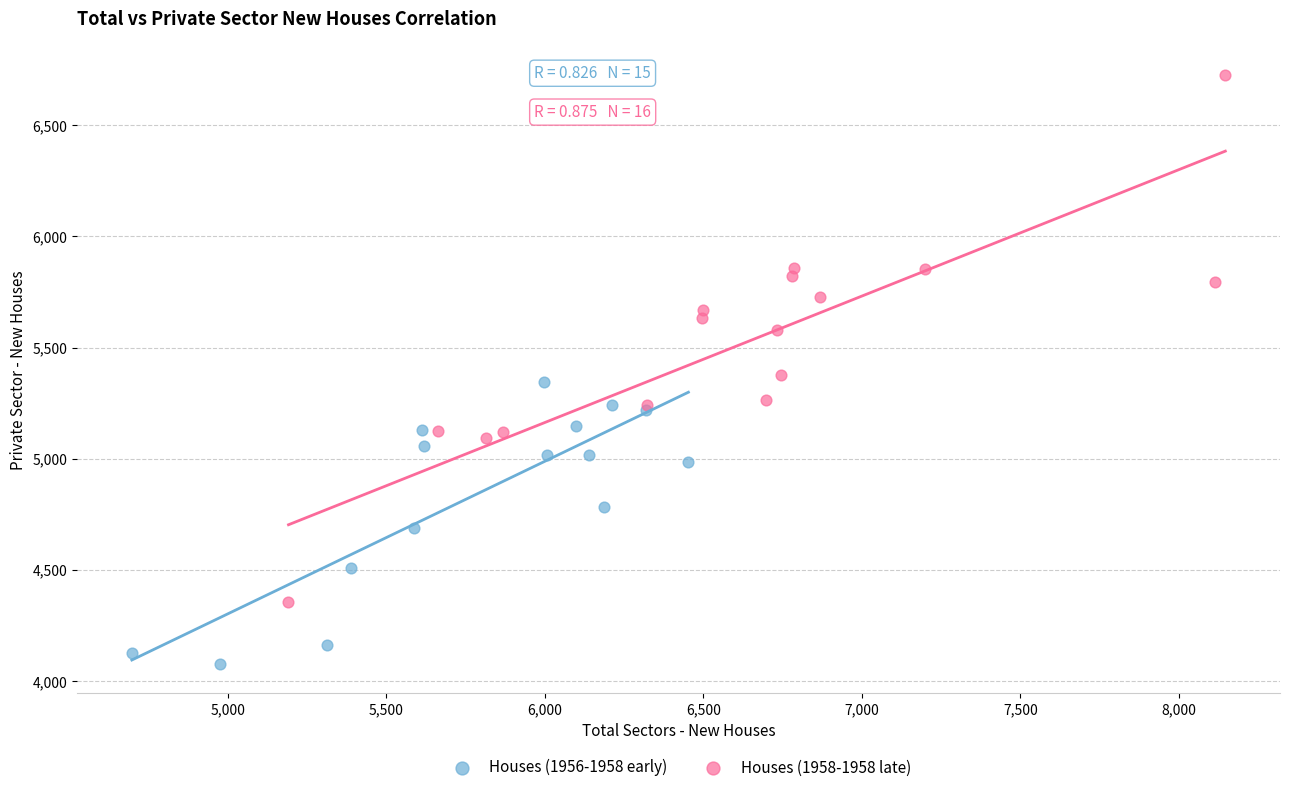

Which series reaches the maximum Y coordinate?

Houses (1958-1958 late)